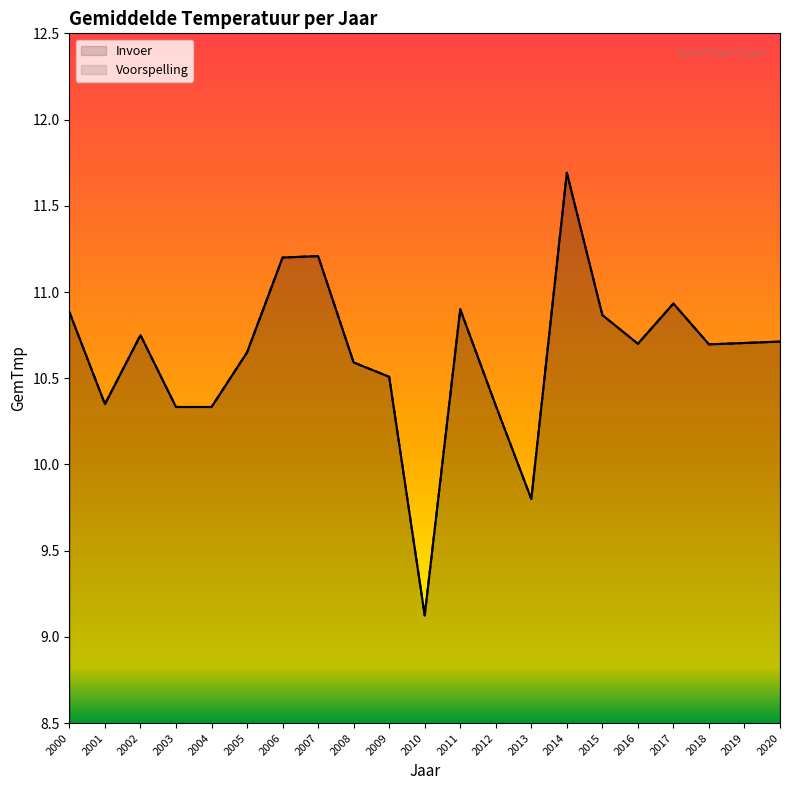

The Invoer series shows 10.3 at 2003. True or false?

True